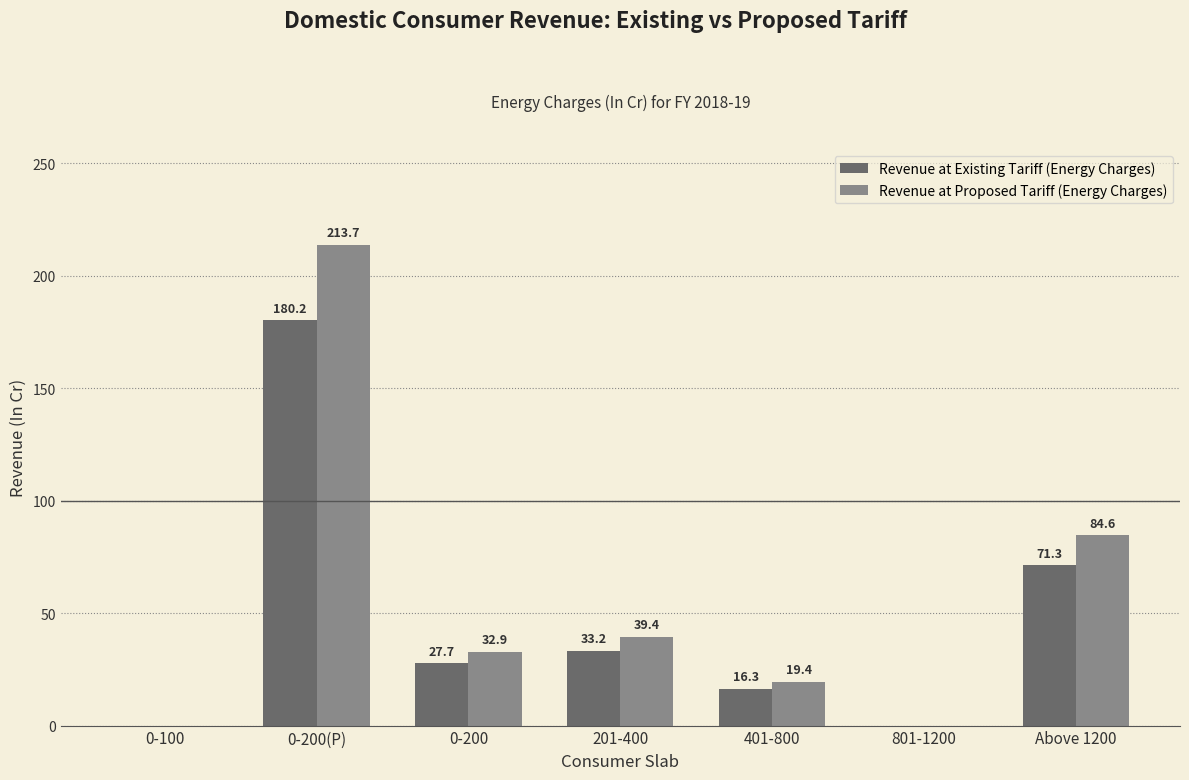

What is the greatest value displayed?

213.7